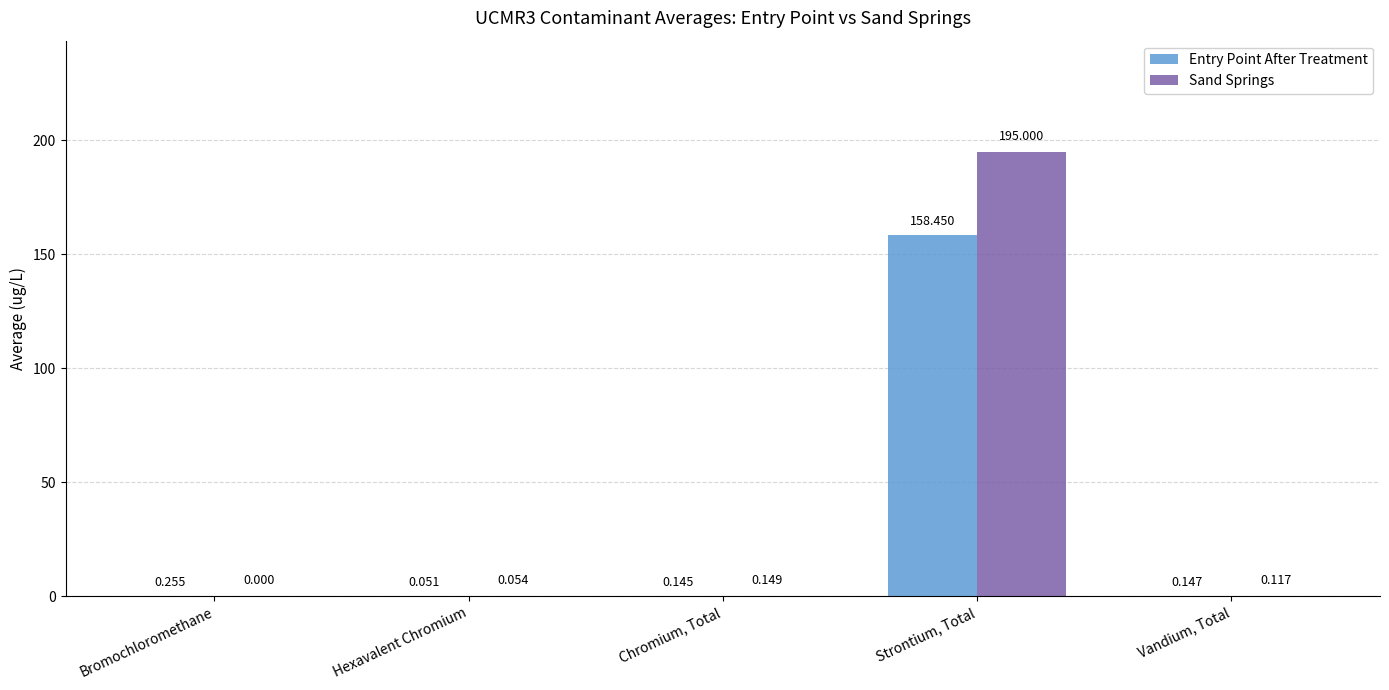

At which label does Entry Point After Treatment reach its peak?

Strontium, Total